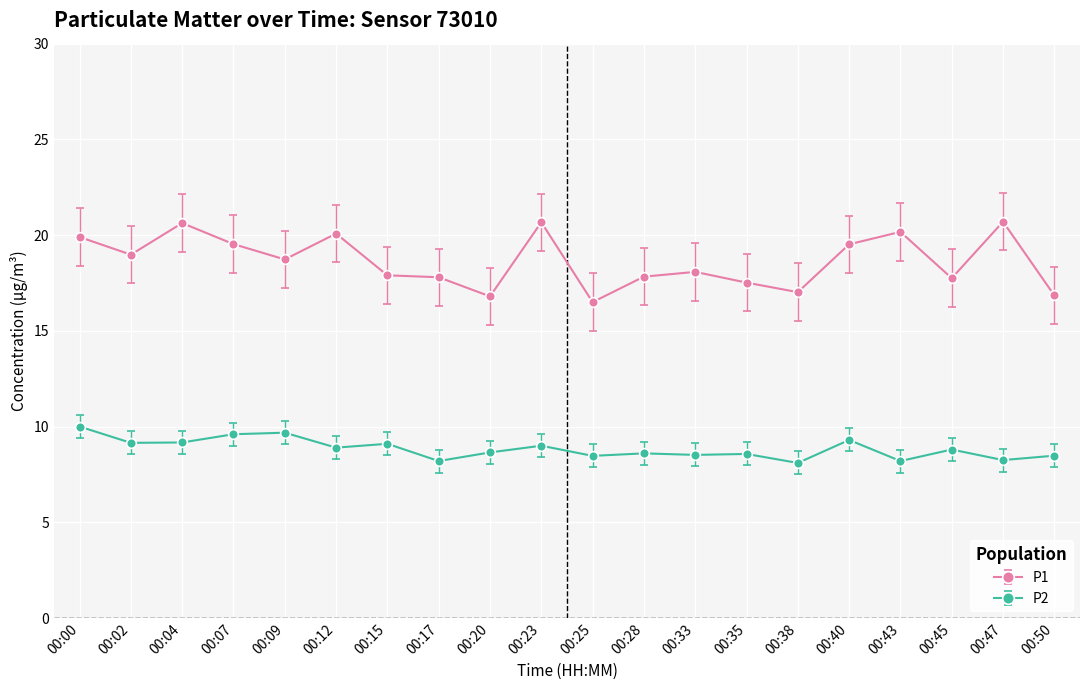

Rank the series by their maximum value, from lowest to highest.

P2, P1